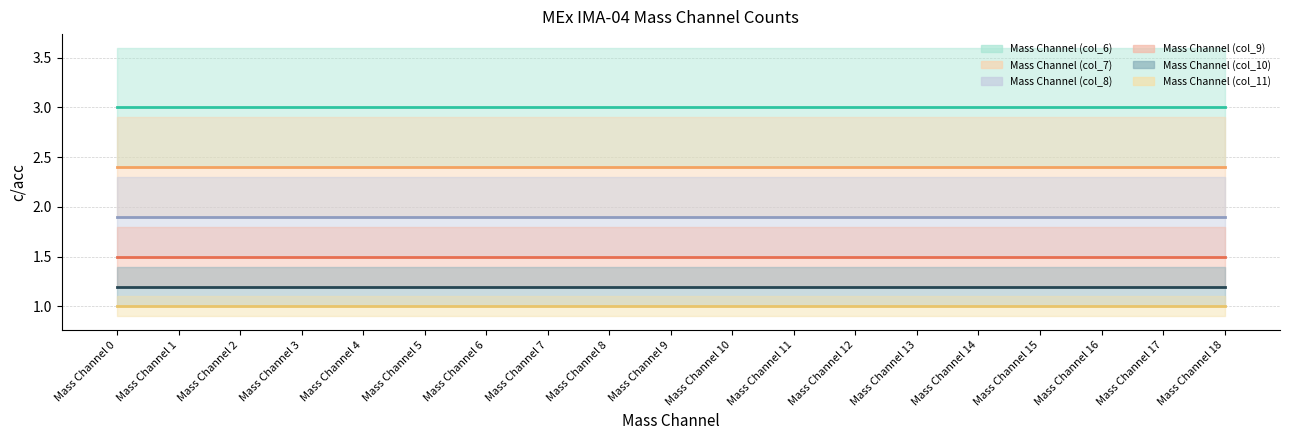

At which category is the sum across all series the highest?

Mass Channel 0